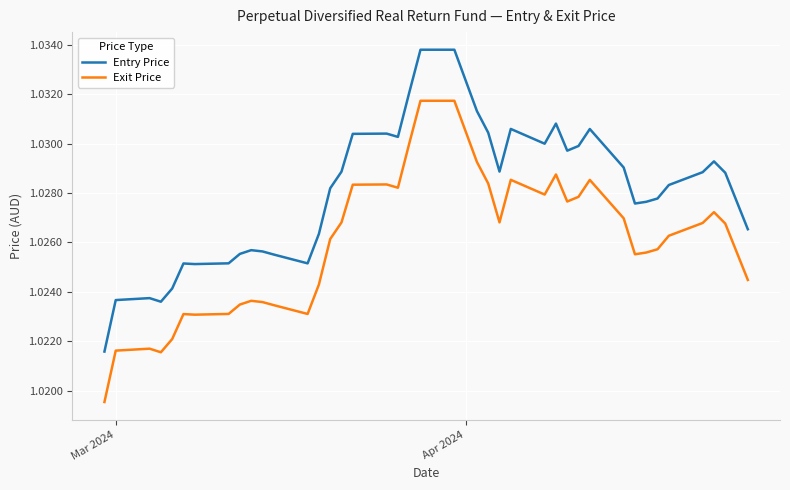

True or false: Entry Price and Exit Price cross at least once.

False